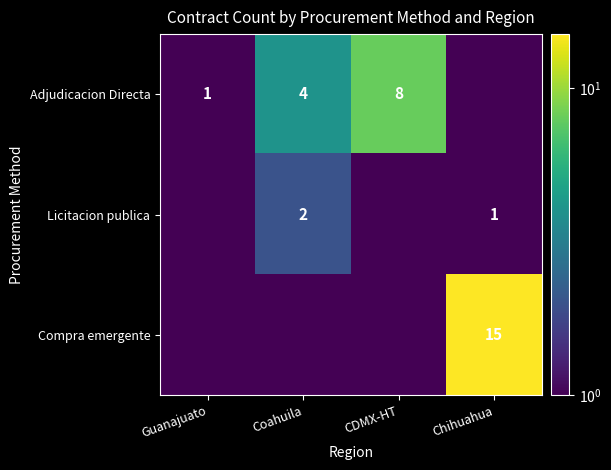

What is the difference between the highest and lowest values at Chihuahua?

14.5